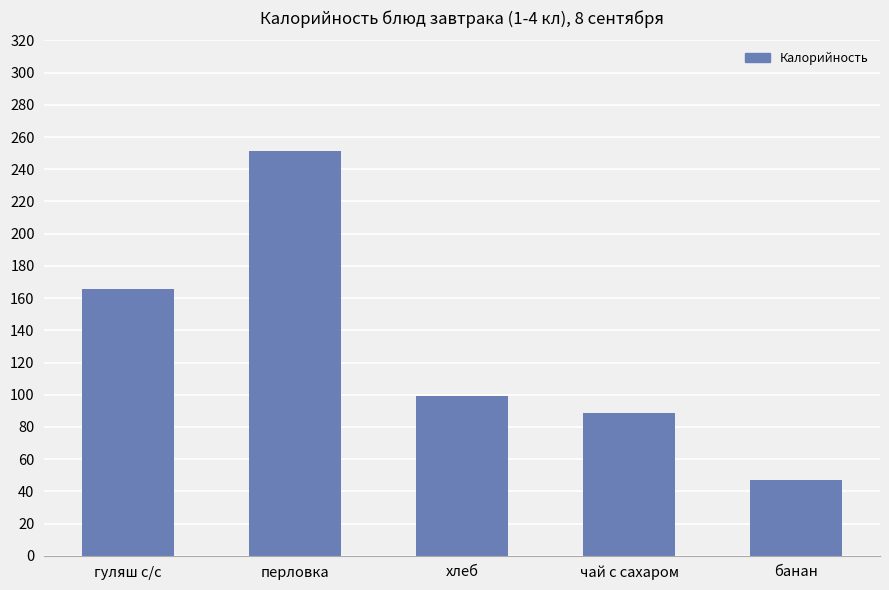

Rank the categories by value from lowest to highest.

банан, чай с сахаром, хлеб, гуляш с/с, перловка